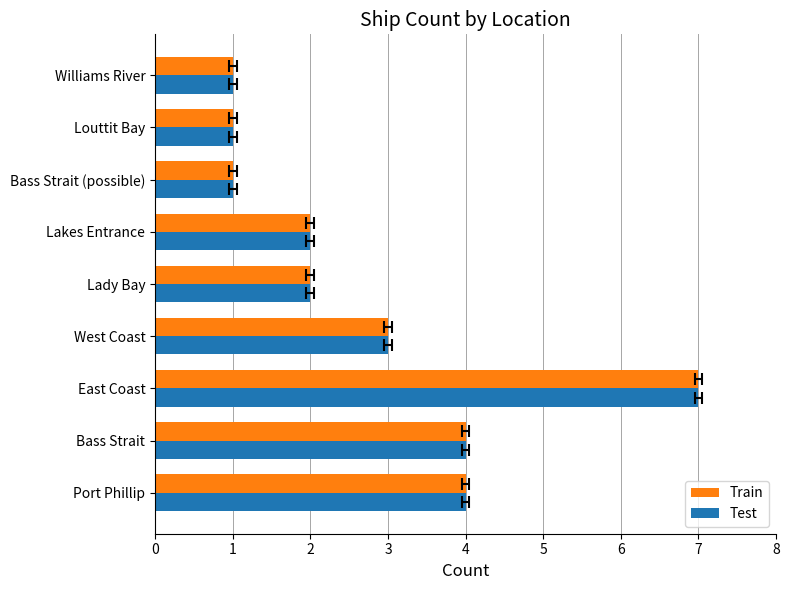

Rank the series at Bass Strait from highest to lowest value.

Train, Test